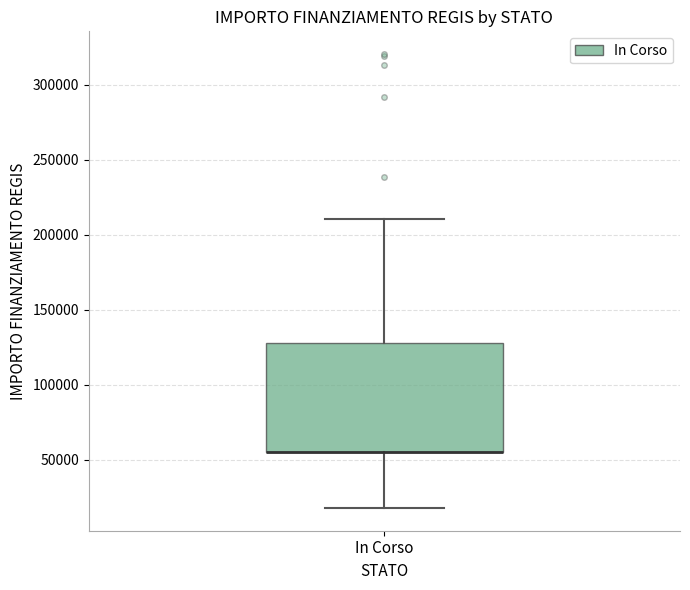

Read this box plot against the y-axis: the position of the median line, the range covered by the box, and the ends of both whiskers. The values are not printed on the chart, so give them approximately, as read against the axis.

median 55000 (drawn on the box's lower edge), box 55000 to 130000, whiskers 20000 to 210000